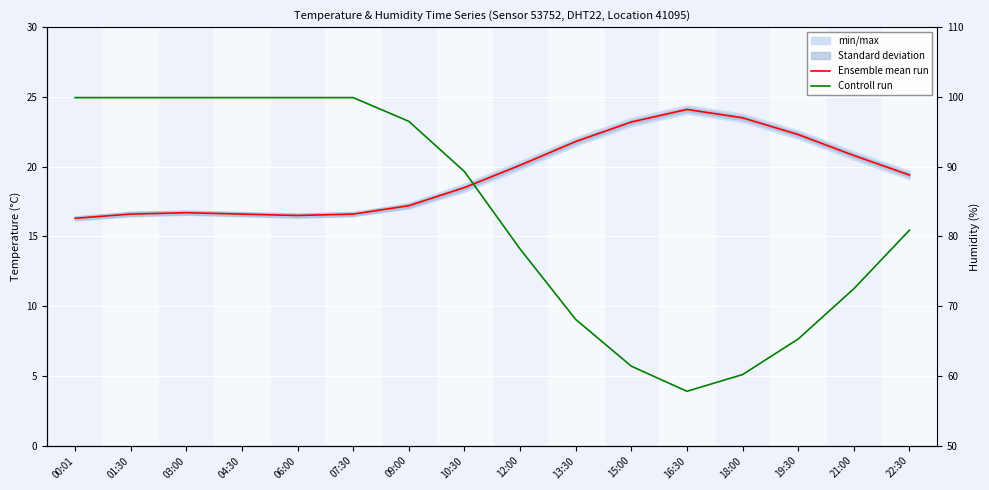

Which series has the widest spread of values?

Controll run